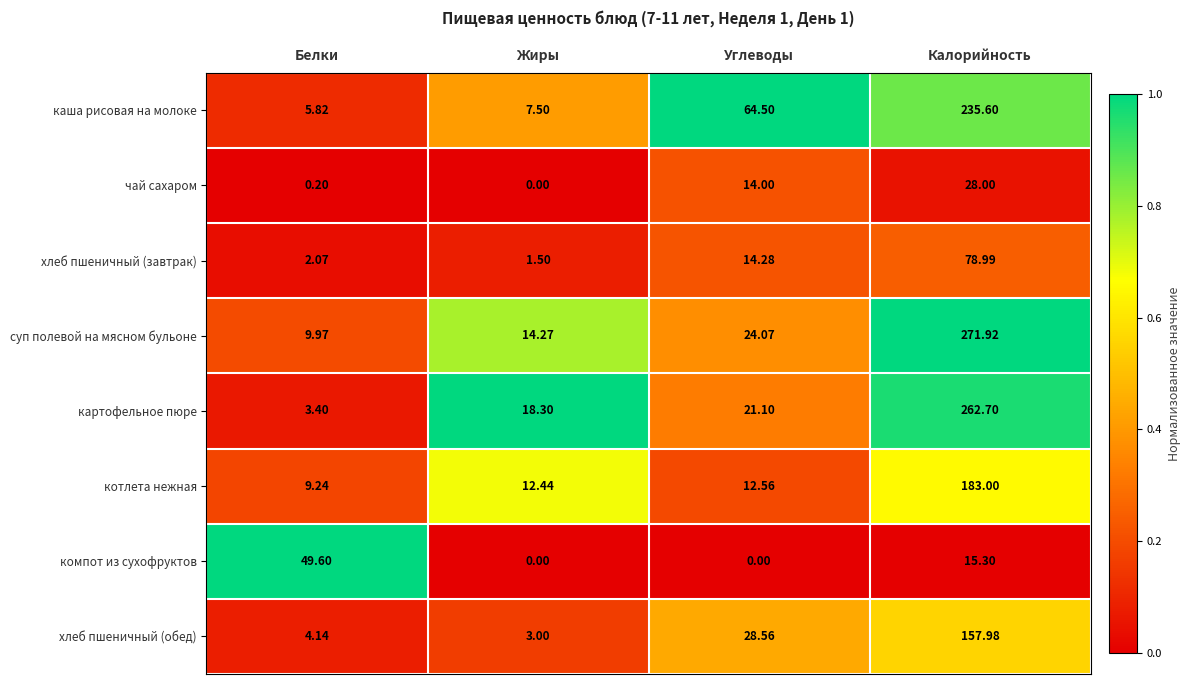

Where does the котлета нежная series first go above 12?

Жиры